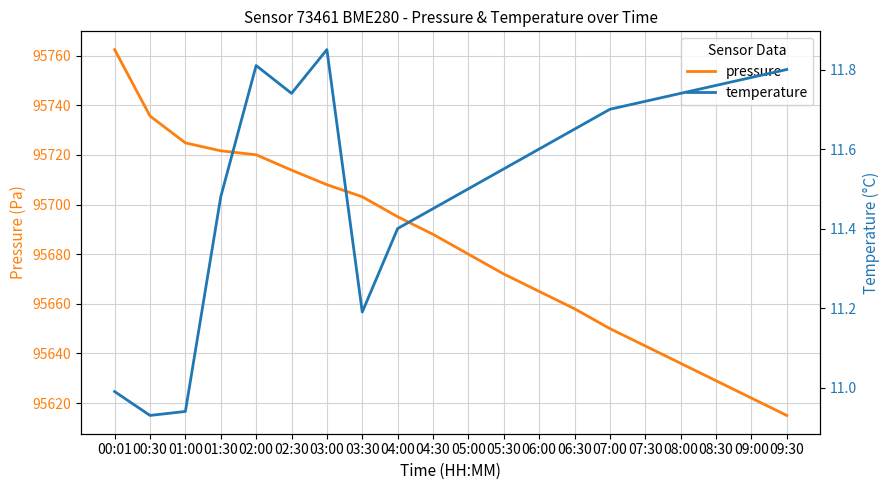

Between 09:30 and 05:30, which is larger?

05:30